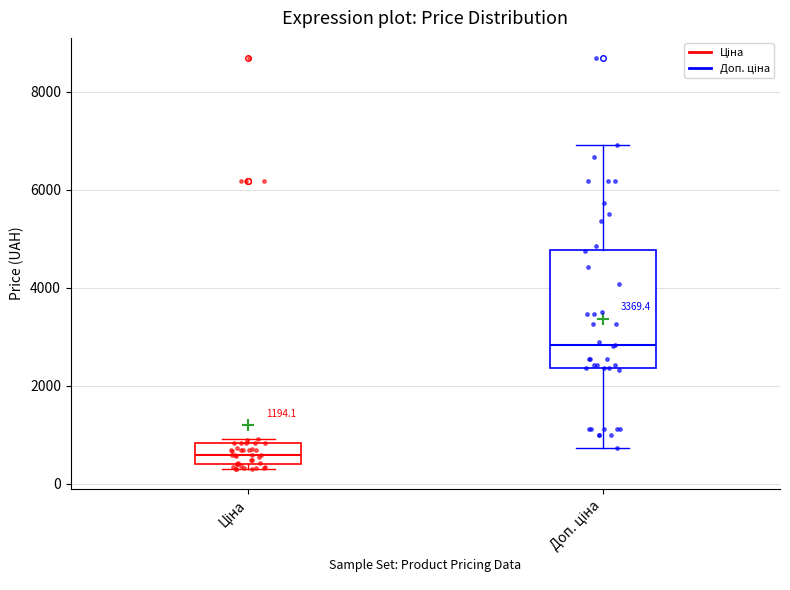

Which box has the lowest median line?

Ціна